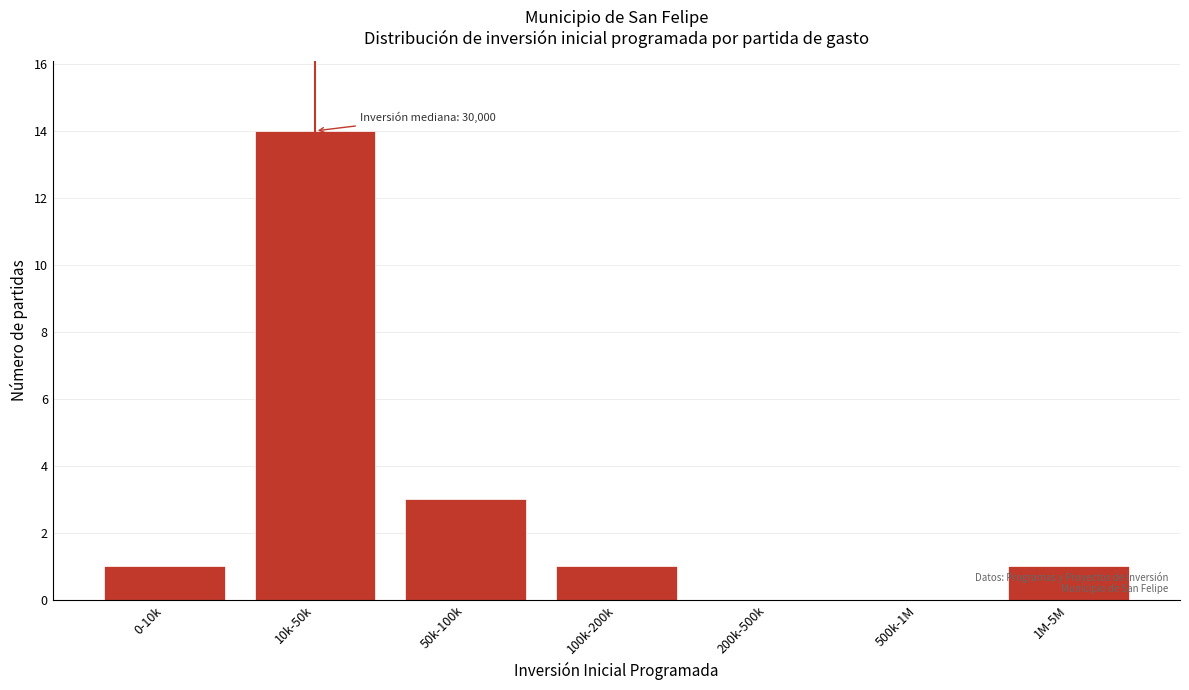

Reading right to left, extract all data points from this chart.

1M-5M=1	500k-1M=0	200k-500k=0	100k-200k=1	50k-100k=3	10k-50k=14	0-10k=1